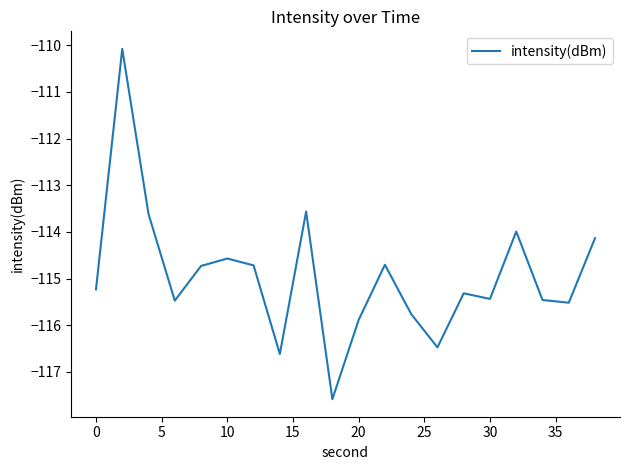

What is the sum of all values?

-2298.9